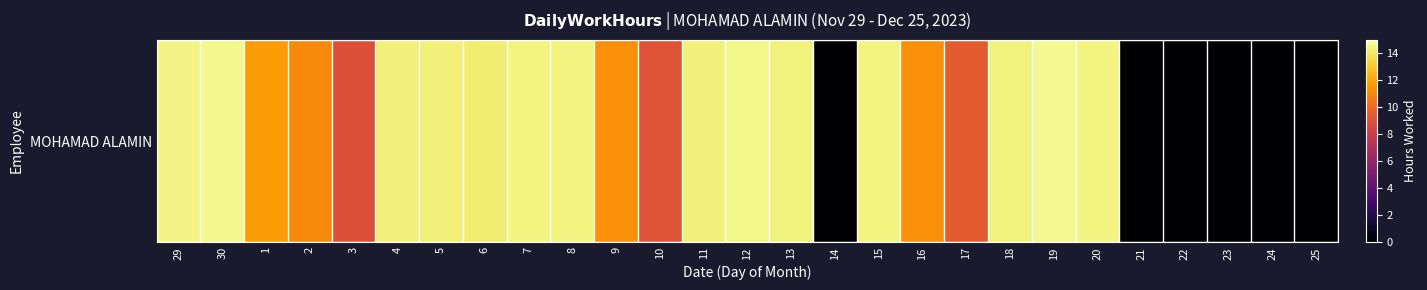

Rank the categories by value from lowest to highest.

14, 21, 22, 23, 24, 25, 3, 10, 17, 2, 9, 16, 1, 6, 4, 11, 5, 13, 18, 15, 7, 8, 20, 29, 12, 30, 19